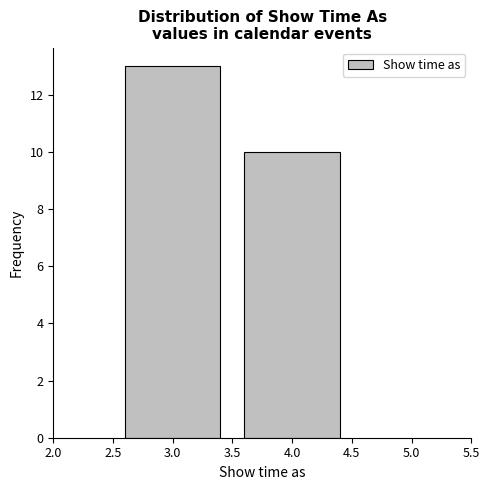

Reading right to left, extract all data points from this chart.

4.0=10	3.0=13